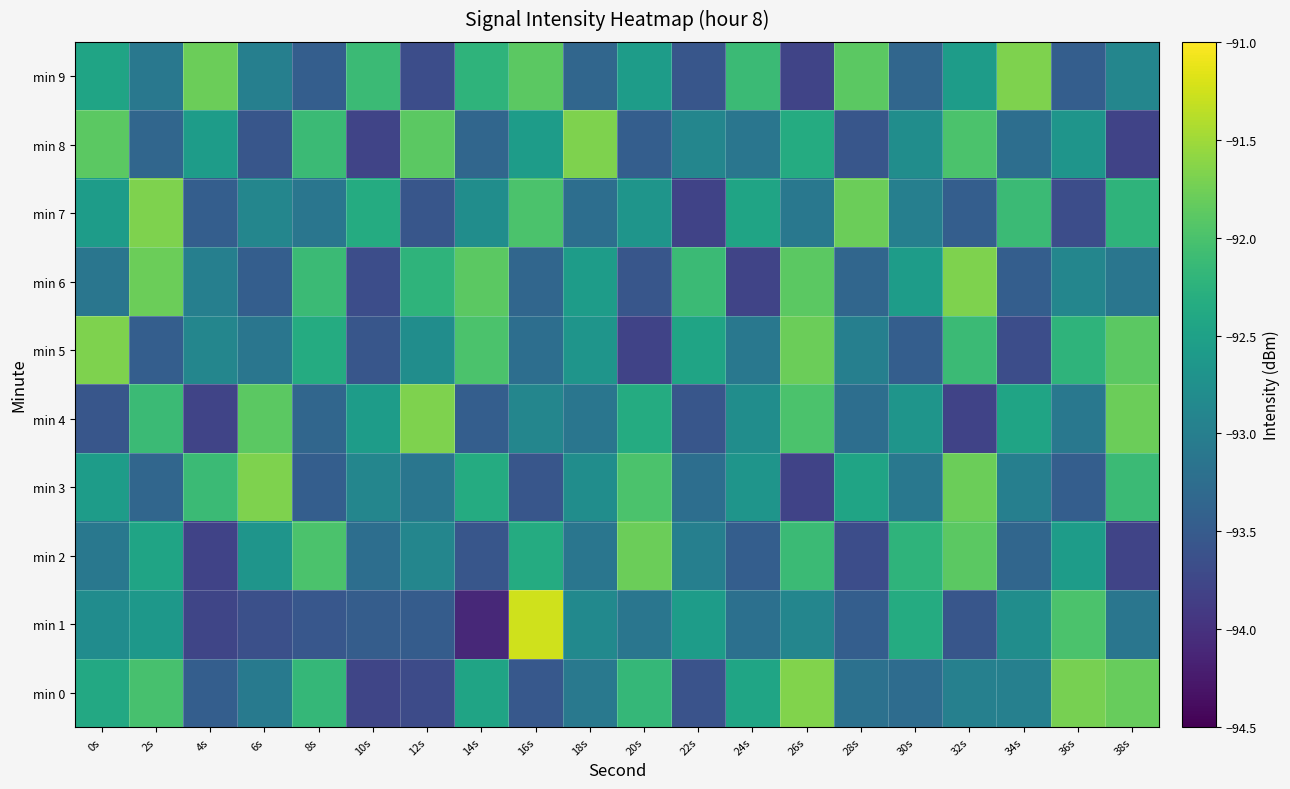

Between 4s and 8s, which series saw the biggest shift?

min 2